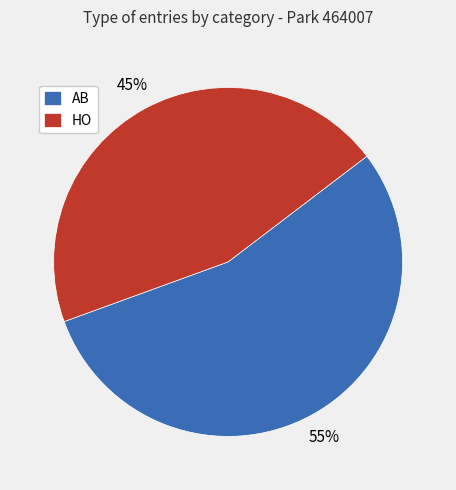

Count the number of slices in the pie.

2